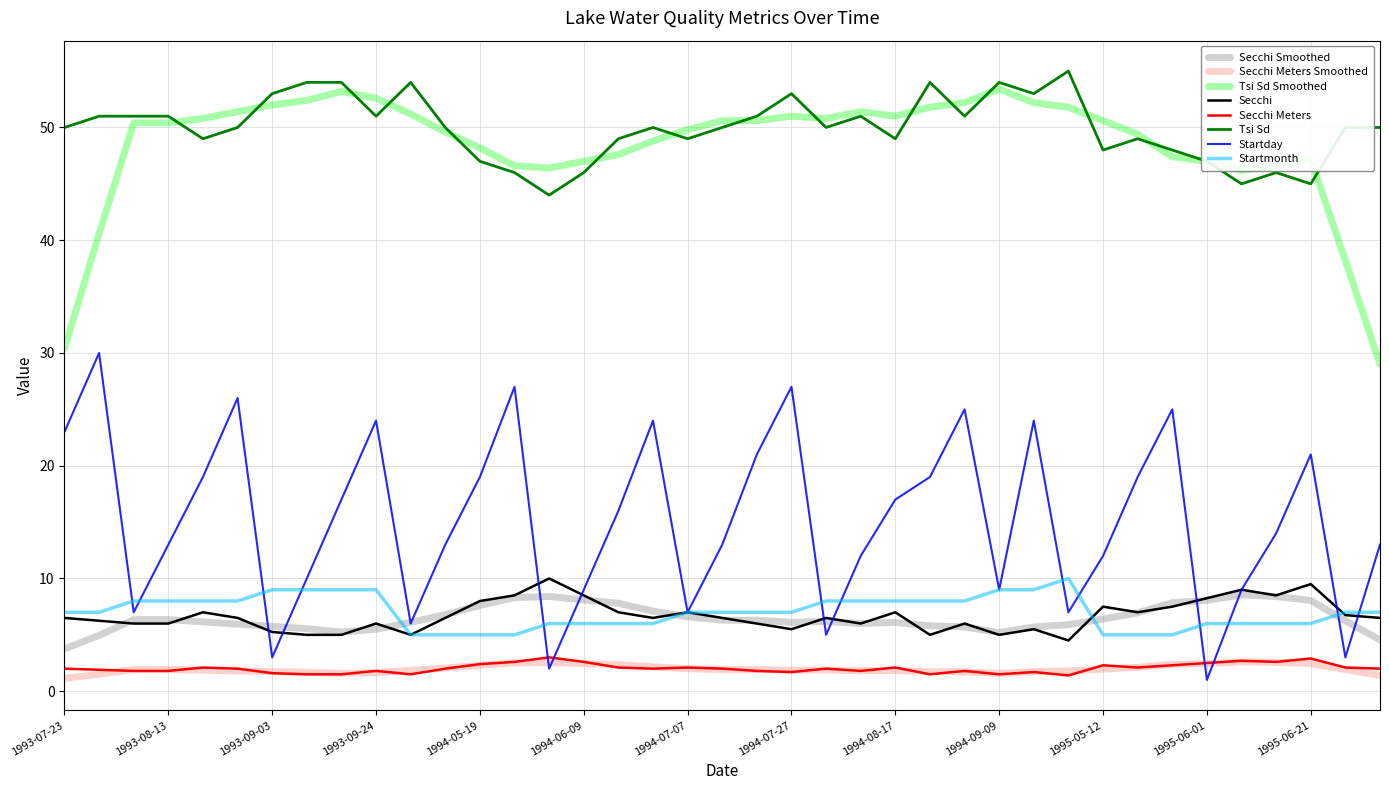

What is the minimum value for Startmonth?

5.0